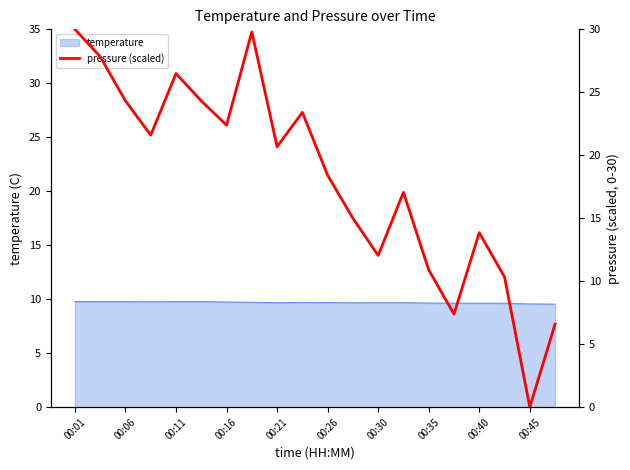

True or false: temperature has a value of 9.8 at 00:01.

True